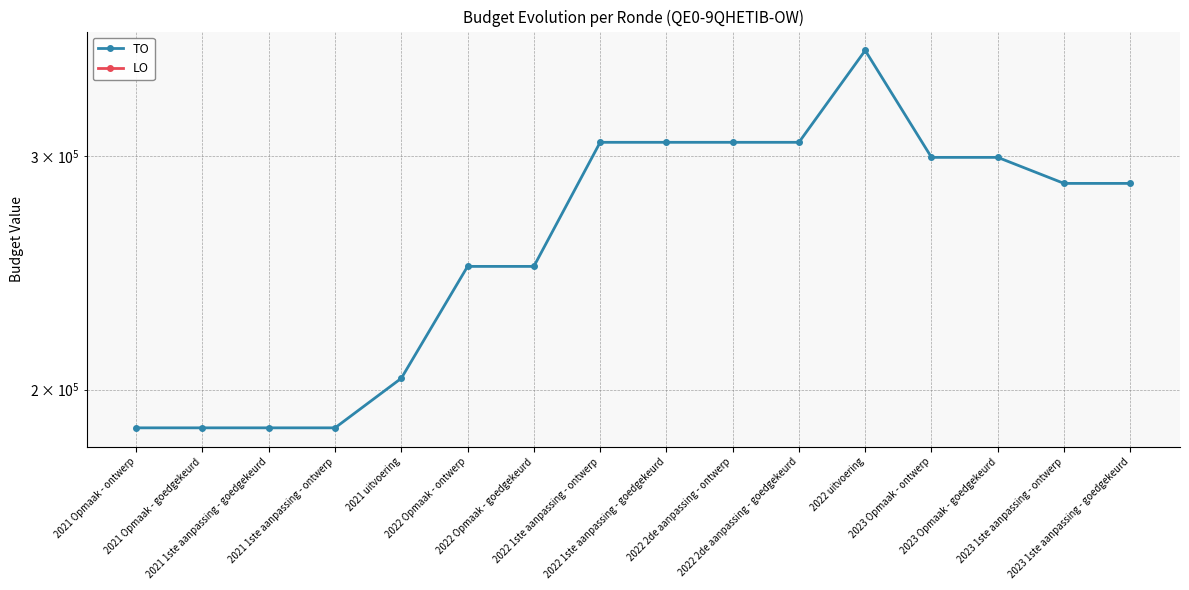

The value of TO at 2021 uitvoering is 302921. True or false?

False